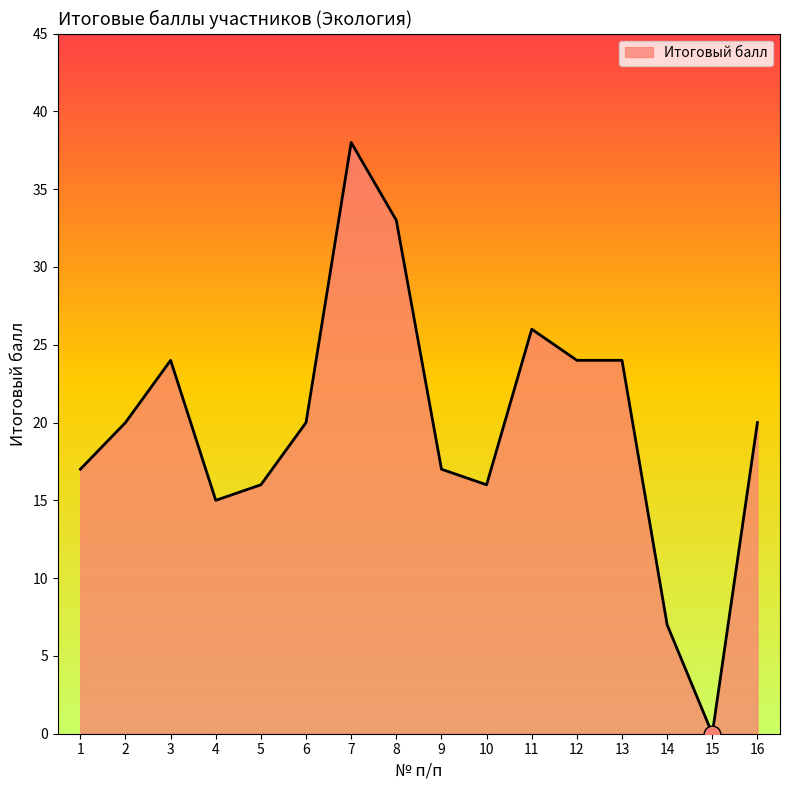

Approximately how many times larger is the value at 5 compared to 8?

0.5